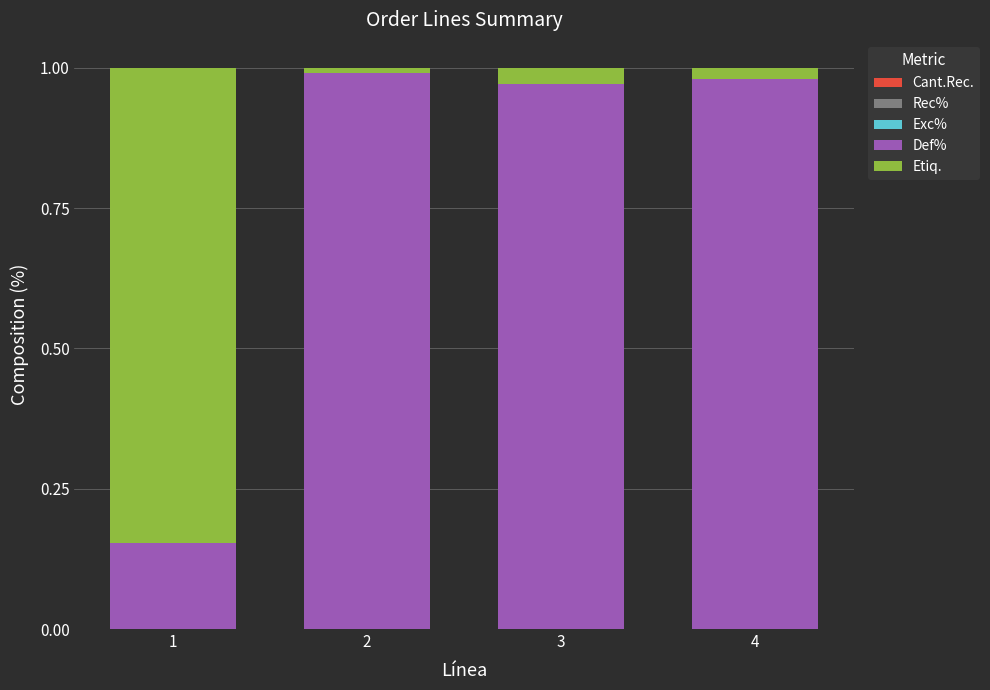

Is it true that Def% equals 1.0 at 3?

True